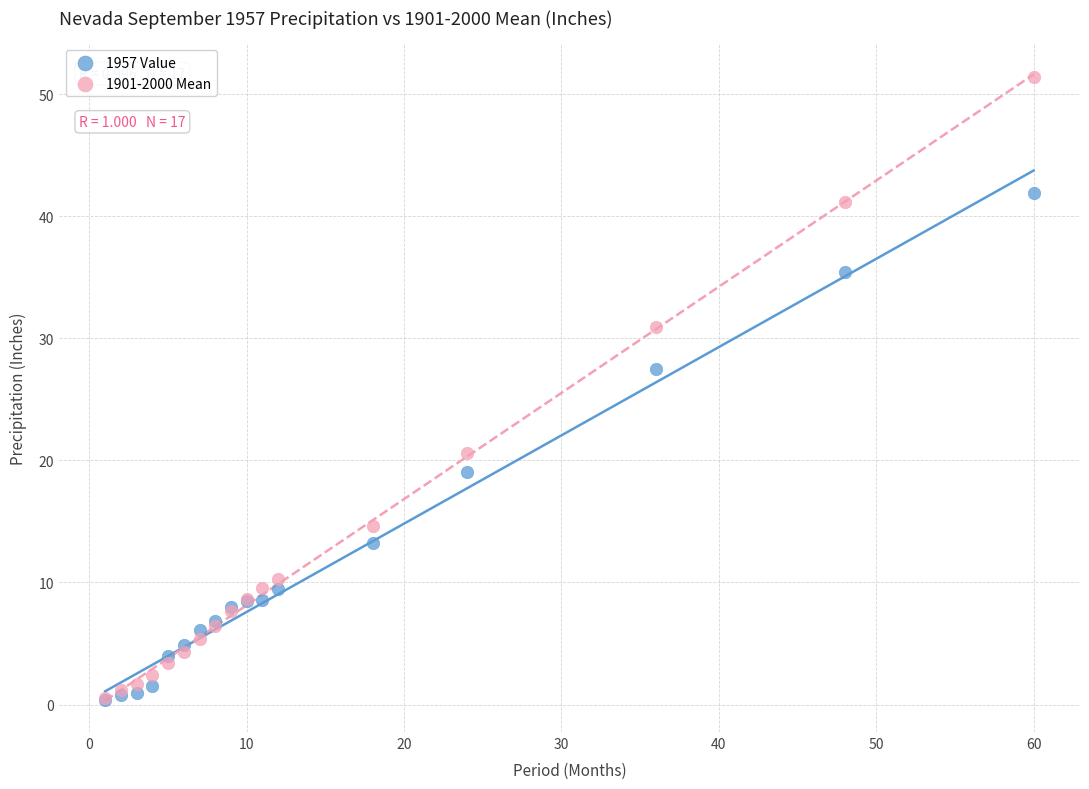

Across all series, what Y value is closest to 25?

27.5